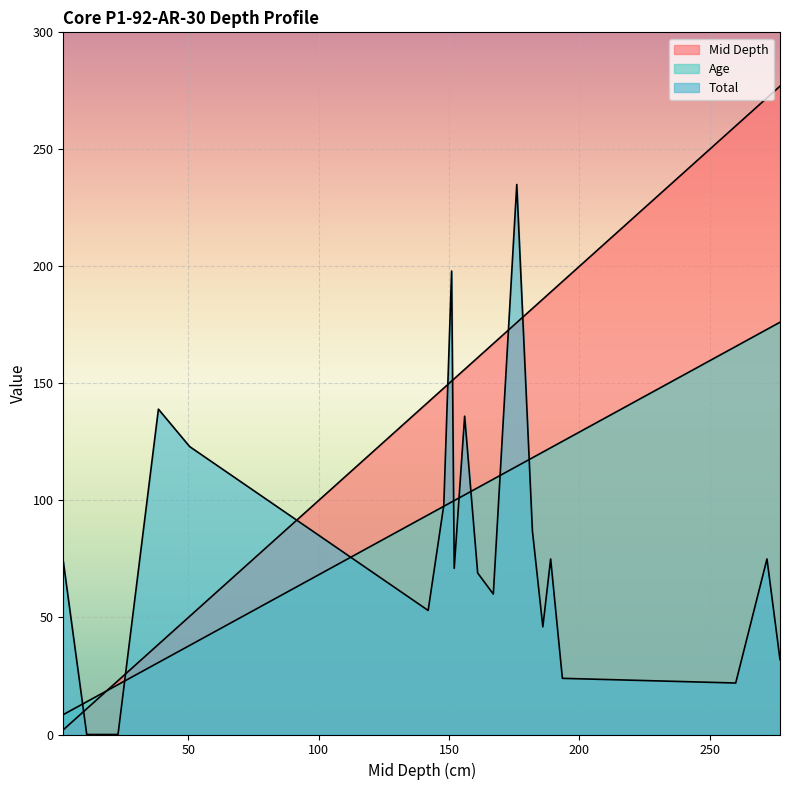

What is the average value of the Total series?

80.8